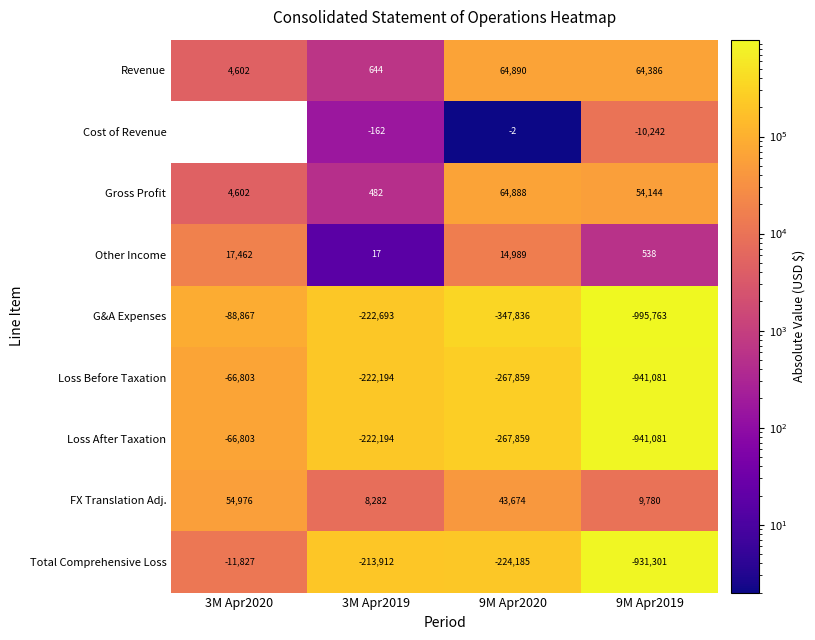

What is the spread (max minus min) of values at 9M Apr2020?

412726